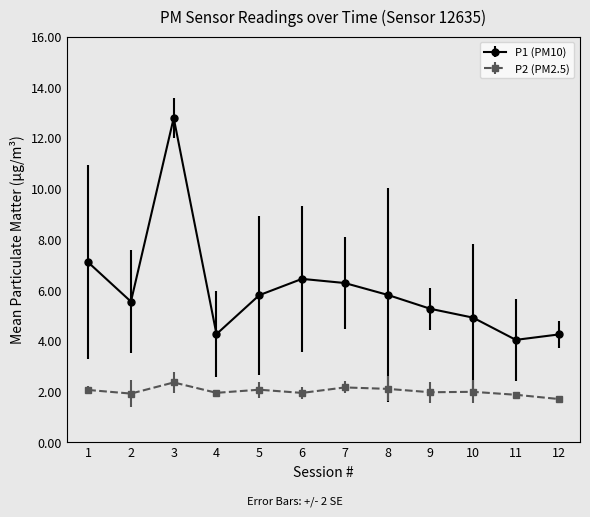

Which series has the widest spread of values?

P1 (PM10)